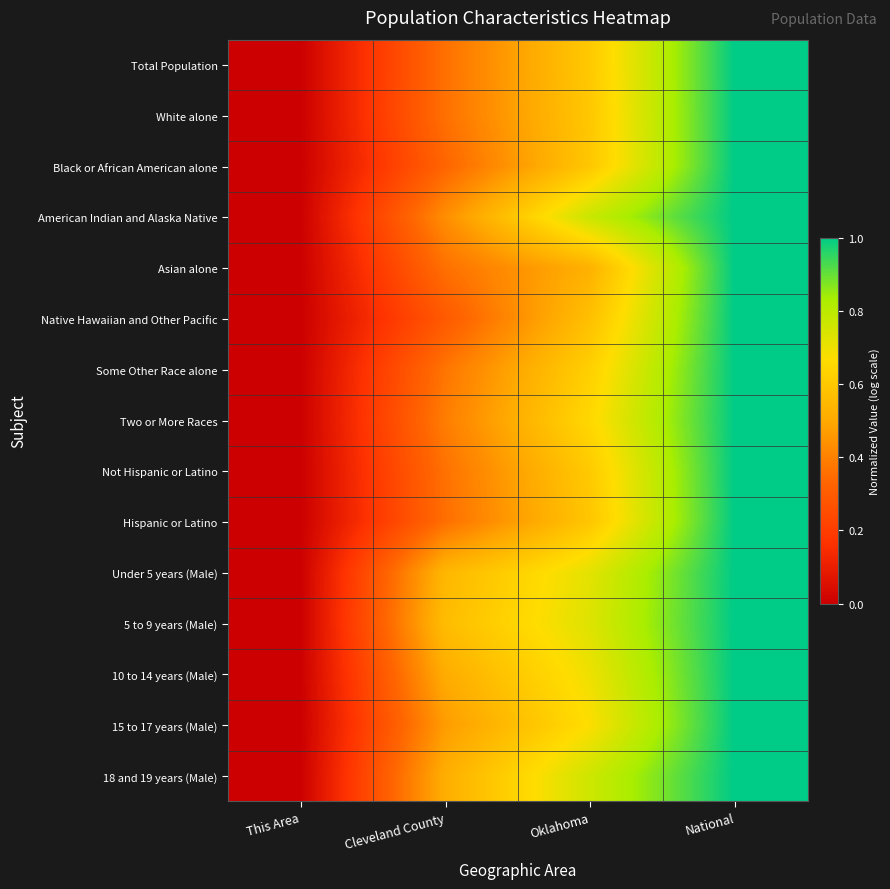

Reading left to right, what are all the values shown in this chart?

Total Population: This Area=0.0	Cleveland County=0.4	Oklahoma=0.6	National=1.0
White alone: This Area=0.0	Cleveland County=0.4	Oklahoma=0.6	National=1.0
Black or African American alone: This Area=0.0	Cleveland County=0.3	Oklahoma=0.6	National=1.0
American Indian and Alaska Native: This Area=0.0	Cleveland County=0.4	Oklahoma=0.8	National=1.0
Asian alone: This Area=0.0	Cleveland County=0.4	Oklahoma=0.5	National=1.0
Native Hawaiian and Other Pacific: This Area=0.0	Cleveland County=0.3	Oklahoma=0.6	National=1.0
Some Other Race alone: This Area=0.0	Cleveland County=0.4	Oklahoma=0.6	National=1.0
Two or More Races: This Area=0.0	Cleveland County=0.4	Oklahoma=0.7	National=1.0
Not Hispanic or Latino: This Area=0.0	Cleveland County=0.4	Oklahoma=0.6	National=1.0
Hispanic or Latino: This Area=0.0	Cleveland County=0.4	Oklahoma=0.6	National=1.0
Under 5 years (Male): This Area=0.0	Cleveland County=0.5	Oklahoma=0.7	National=1.0
5 to 9 years (Male): This Area=0.0	Cleveland County=0.6	Oklahoma=0.7	National=1.0
10 to 14 years (Male): This Area=0.0	Cleveland County=0.5	Oklahoma=0.7	National=1.0
15 to 17 years (Male): This Area=0.0	Cleveland County=0.5	Oklahoma=0.7	National=1.0
18 and 19 years (Male): This Area=0.0	Cleveland County=0.5	Oklahoma=0.8	National=1.0